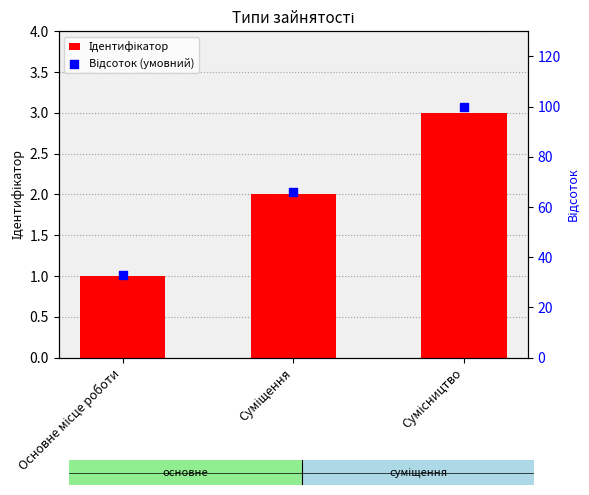

Which series has the largest total across all categories?

Відсоток (умовний)